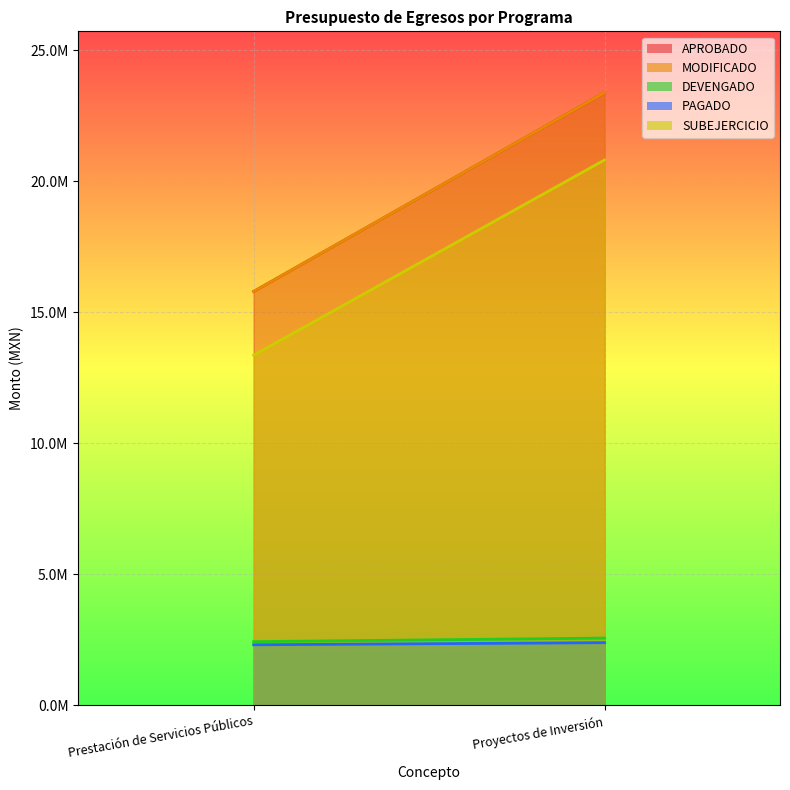

At which label does DEVENGADO first exceed 2569550?

Proyectos de Inversión